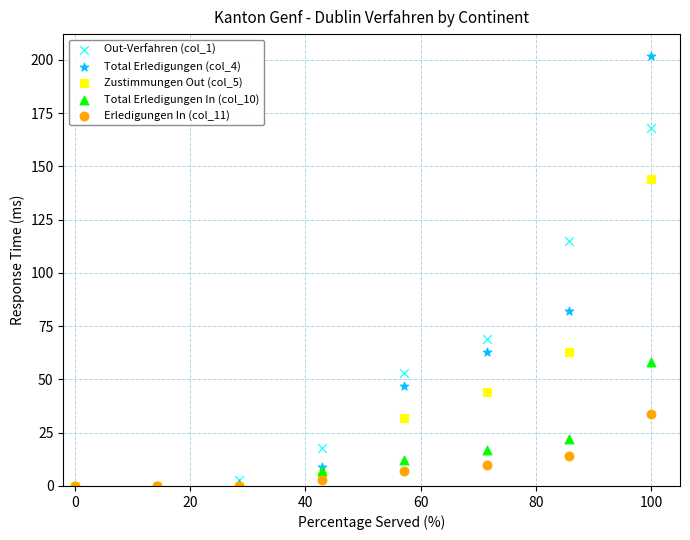

Across all series, what Y value is closest to 101?

115